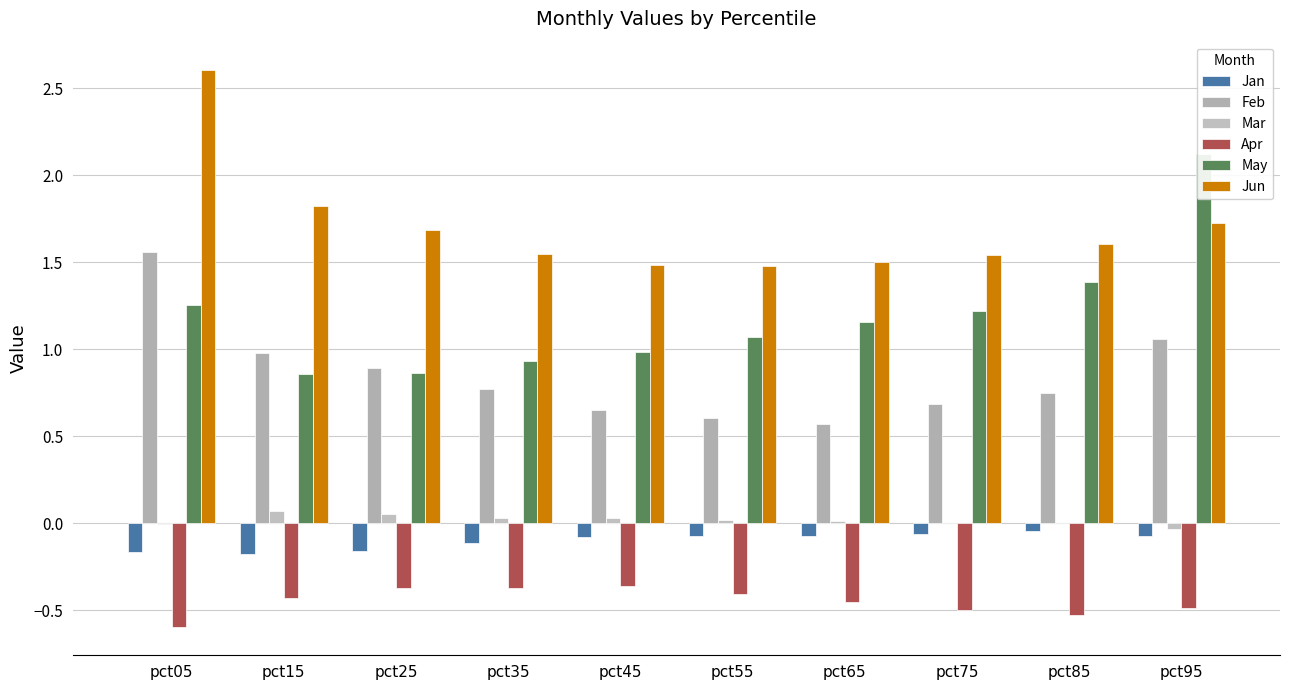

Is the value of Jan at pct55 greater than the value of Feb at pct85?

No